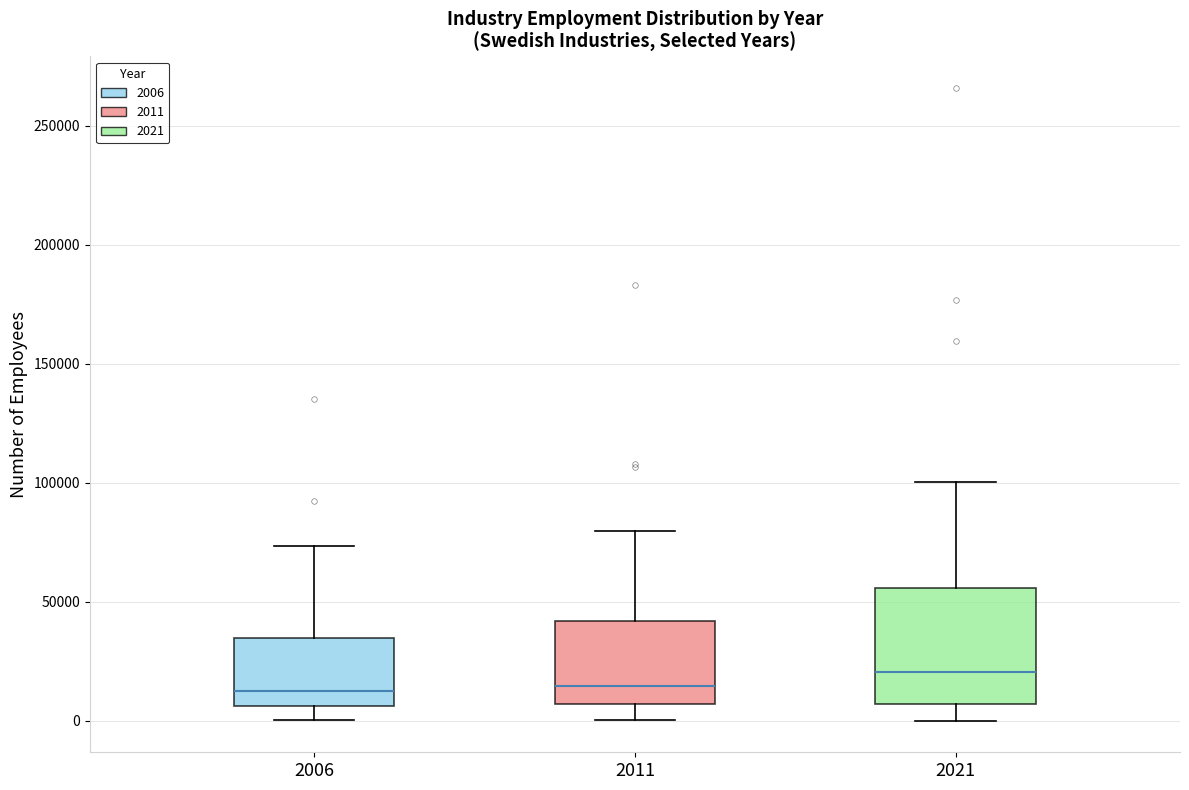

Reading left to right, transcribe this box plot: for each box, give where its median line is, the range the box spans, and where its two whiskers end, as read against the y-axis. The values are not printed on the chart, so give them approximately, as read against the axis.

2006: median 10000, box 5000 to 35000, whiskers 0 to 75000
2011: median 15000, box 5000 to 40000, whiskers 0 to 80000
2021: median 20000, box 5000 to 55000, whiskers 0 to 100000